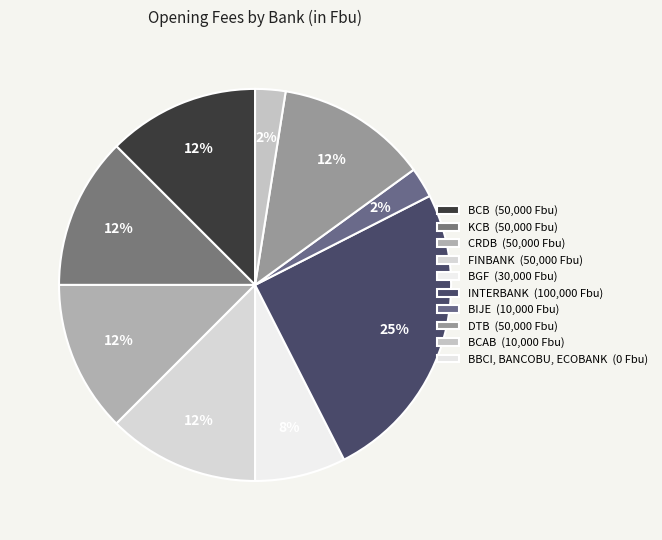

Which category has the smallest portion of the pie?

BBCI